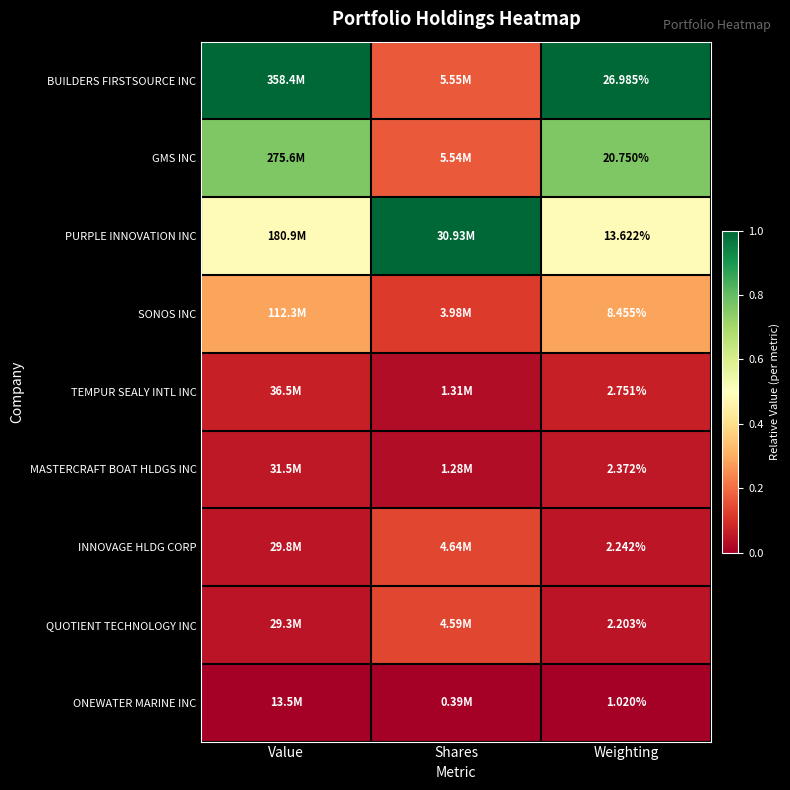

Rank the series at Weighting from lowest to highest value.

ONEWATER MARINE INC, QUOTIENT TECHNOLOGY INC, INNOVAGE HLDG CORP, MASTERCRAFT BOAT HLDGS INC, TEMPUR SEALY INTL INC, SONOS INC, PURPLE INNOVATION INC, GMS INC, BUILDERS FIRSTSOURCE INC